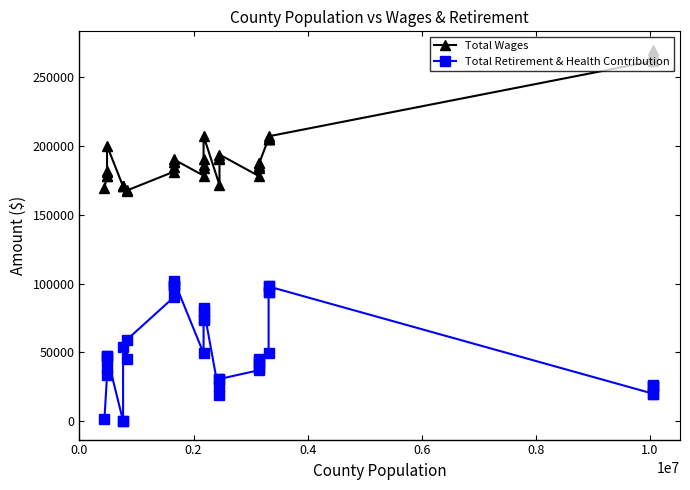

Which series has the largest total across all categories?

Total Wages